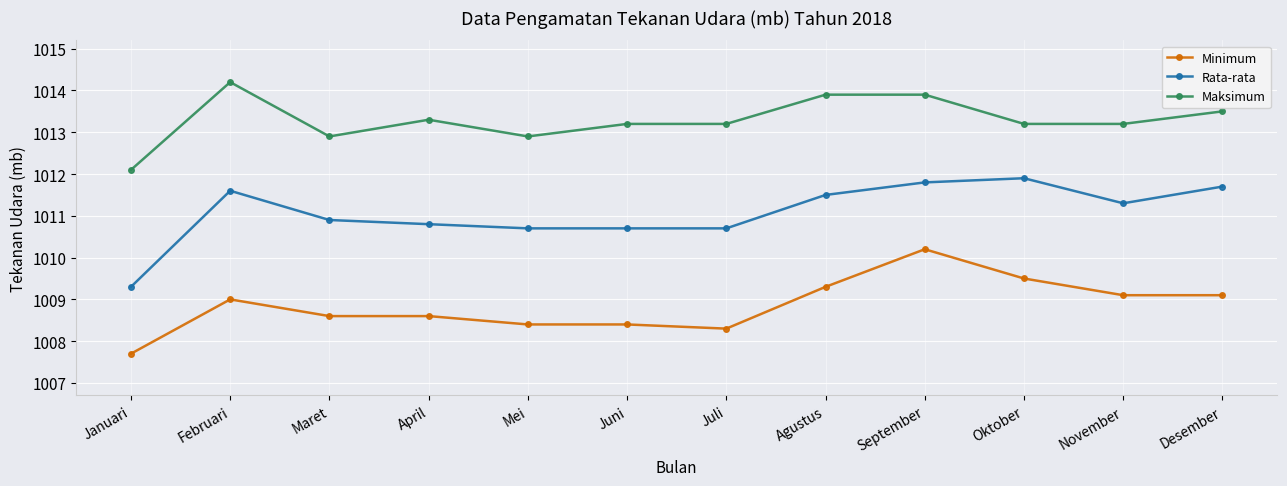

Which label corresponds to the largest value in the chart?

Februari